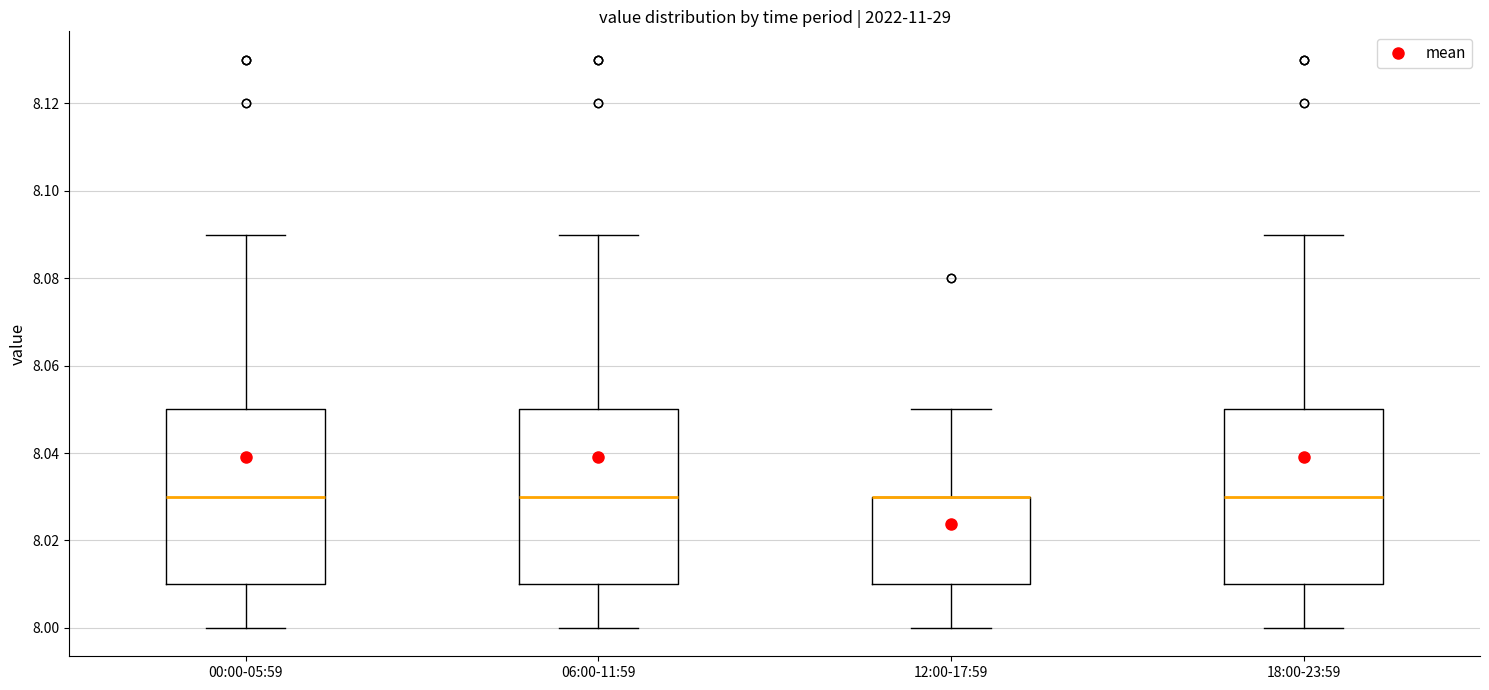

Reading left to right, read every box against the y-axis: the position of its median line, the range the box covers, and the ends of its whiskers. The values are not printed on the chart, so give them approximately, as read against the axis.

00:00-05:59: median 8.03, box 8.01 to 8.05, whiskers 8.00 to 8.09
06:00-11:59: median 8.03, box 8.01 to 8.05, whiskers 8.00 to 8.09
12:00-17:59: median 8.03 (drawn on the box's upper edge), box 8.01 to 8.03, whiskers 8.00 to 8.05
18:00-23:59: median 8.03, box 8.01 to 8.05, whiskers 8.00 to 8.09